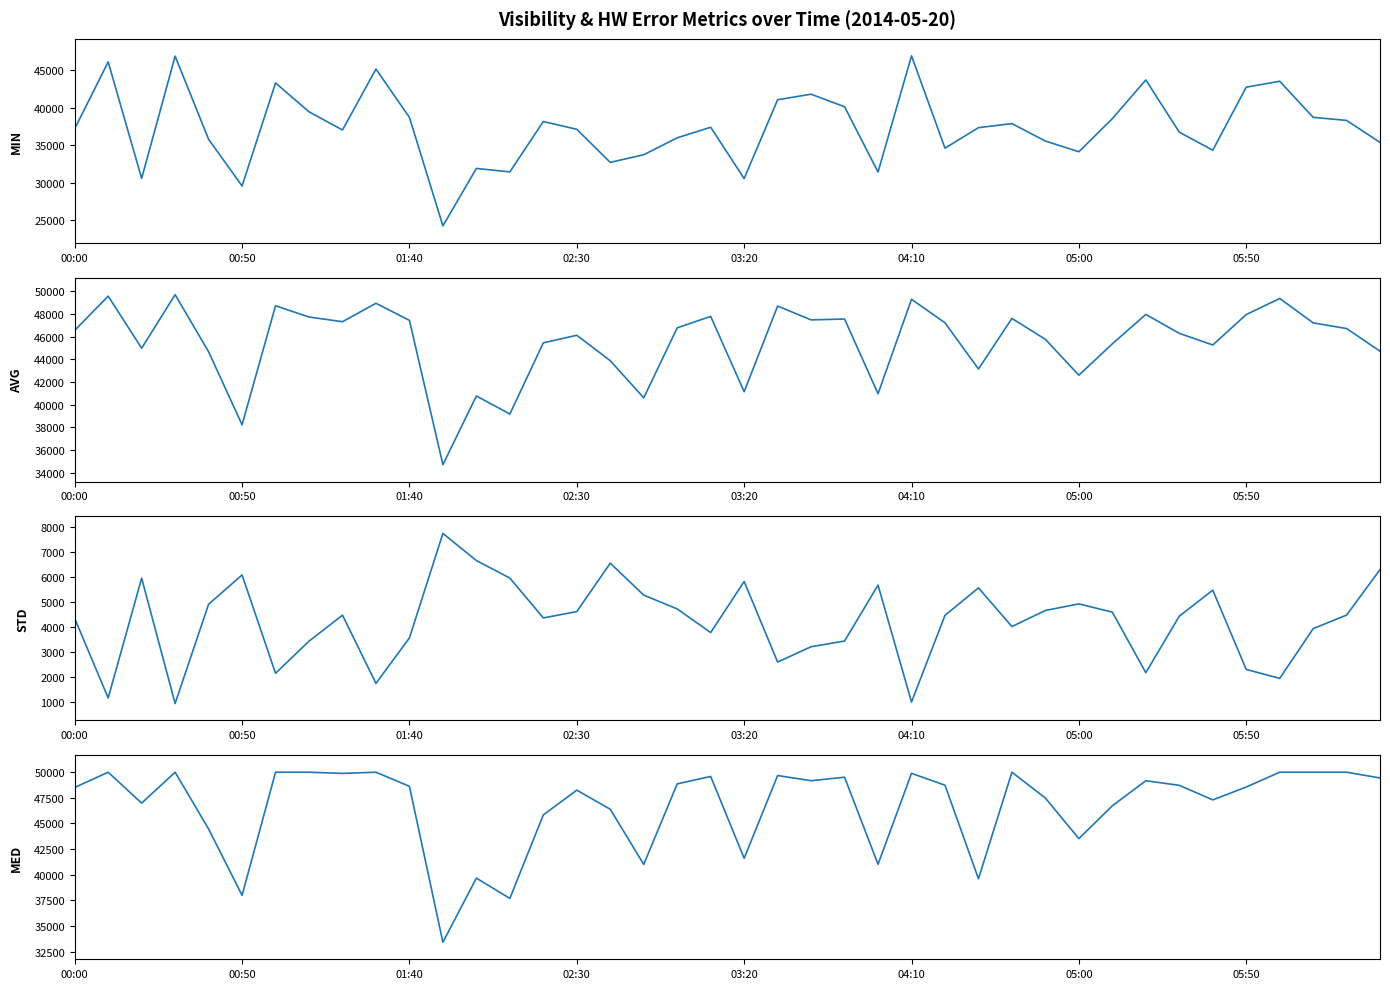

Where is std(Visibility (m)) nearest to the value 4340?

00:00